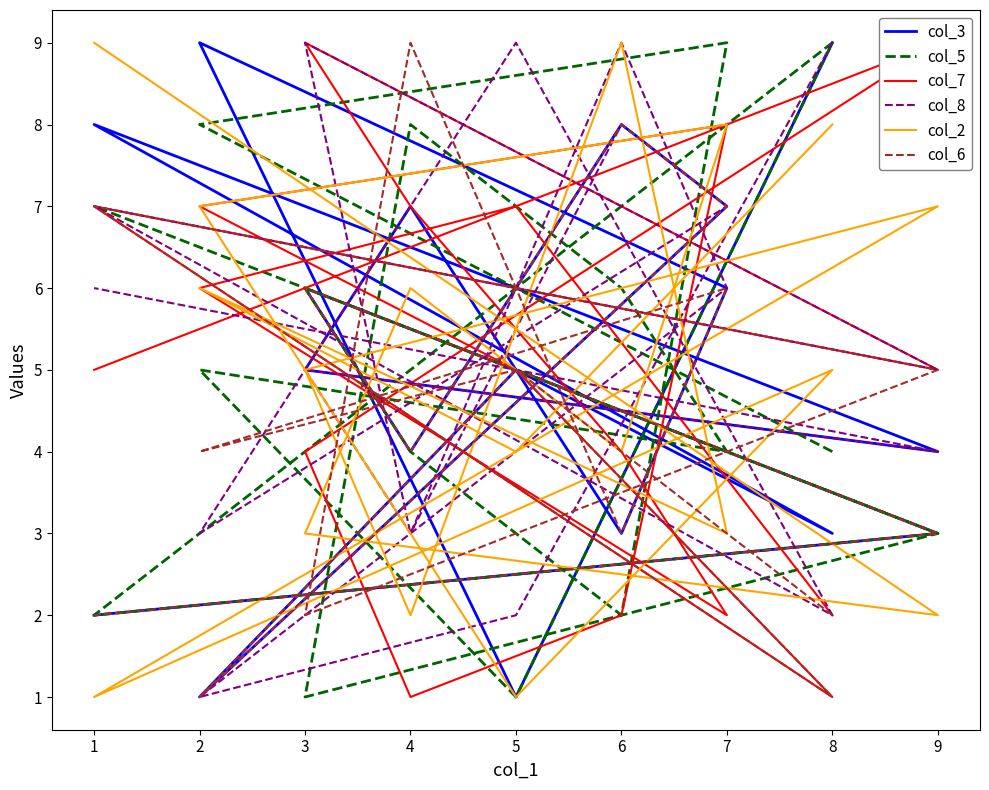

What are all the series names shown in the legend?

col_3, col_5, col_7, col_8, col_2, col_6